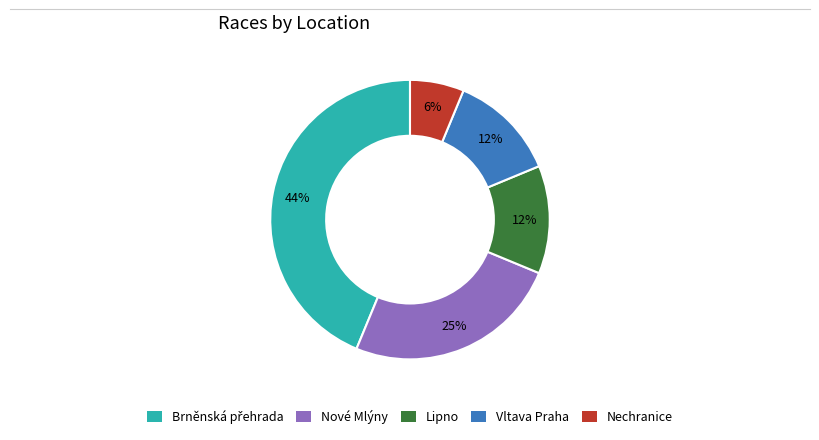

Is the sum of Nechranice and Vltava Praha greater than half?

No